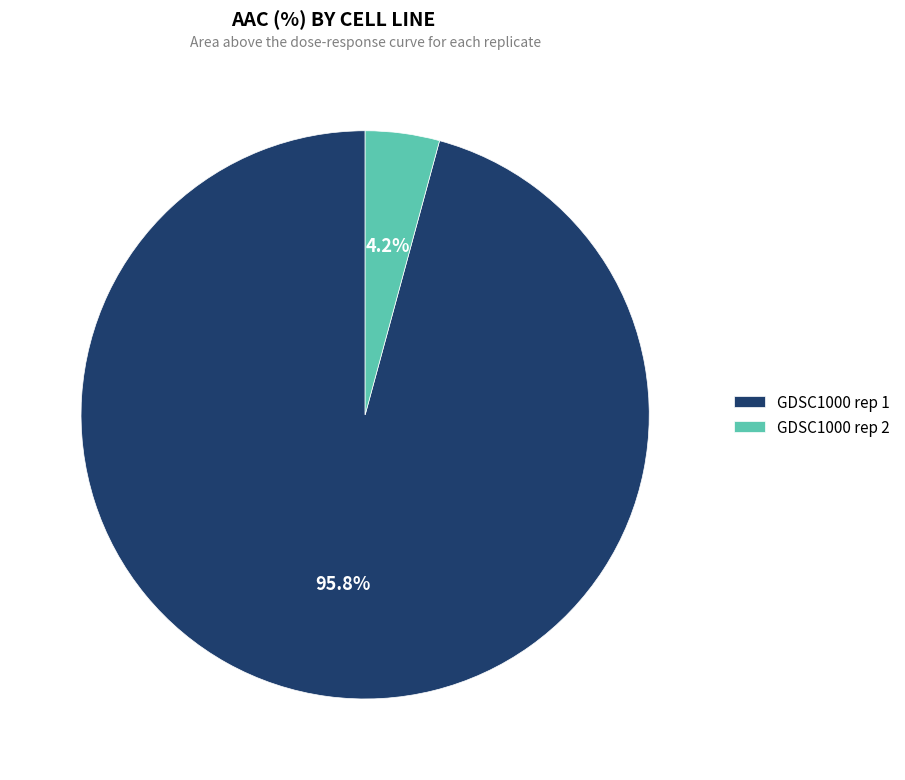

Does GDSC1000 rep 1 represent more than half of the total?

Yes